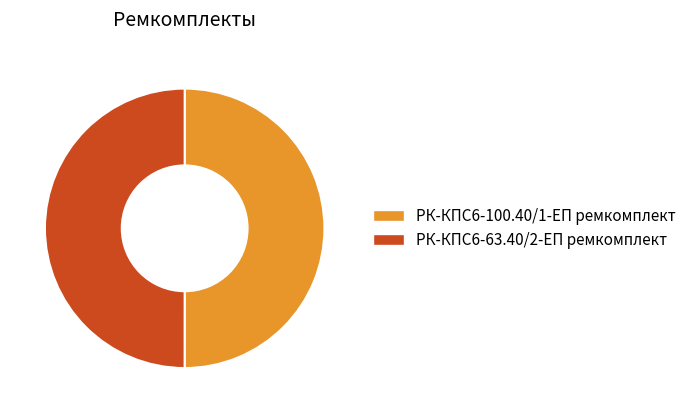

Approximately how many times larger is the value at РК-КПС6-63.40/2-ЕП ремкомплект compared to РК-КПС6-100.40/1-ЕП ремкомплект?

1.0